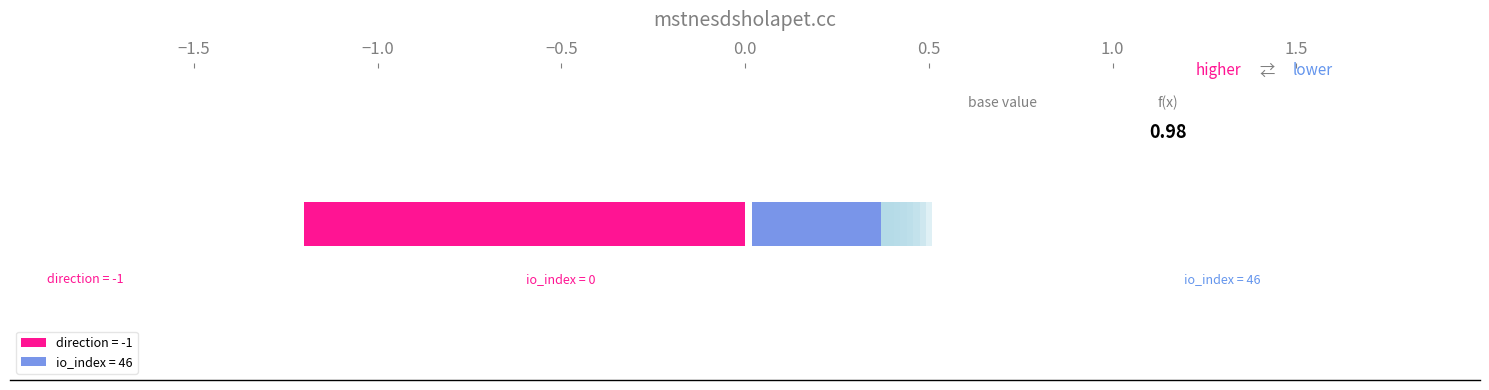

At which label does 1d445a7567a8d5b2d81c1c5a0dceb90907194fd reach its minimum?

direction